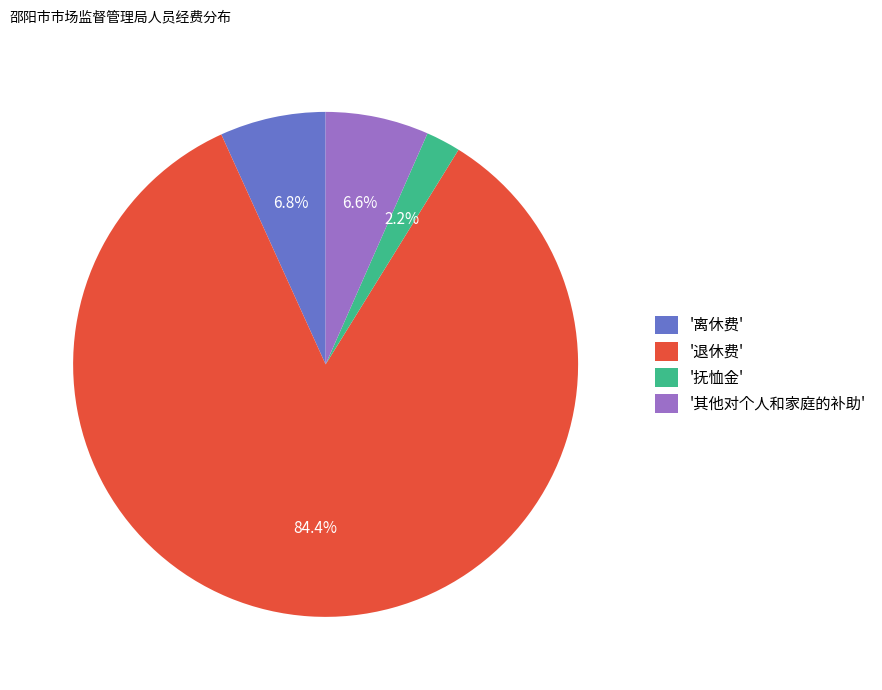

Is the sum of '其他对个人和家庭的补助' and '退休费' greater than half?

Yes